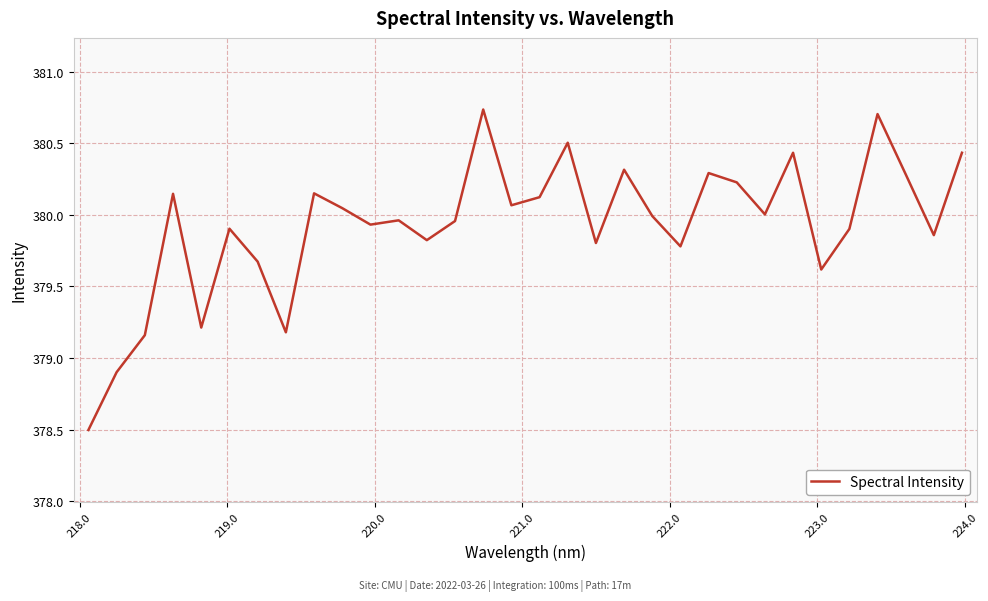

What is the smallest value displayed?

378.5